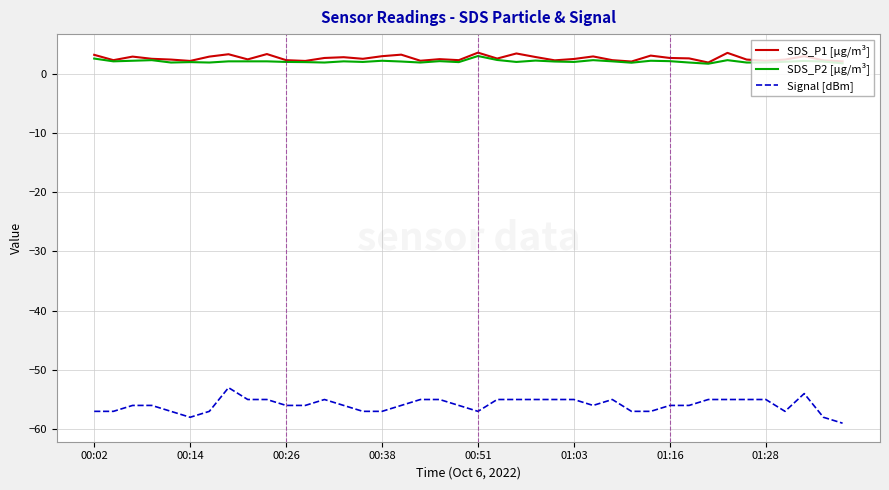

True or false: SDS_P1 [µg/m³] and Signal [dBm] cross at least once.

False